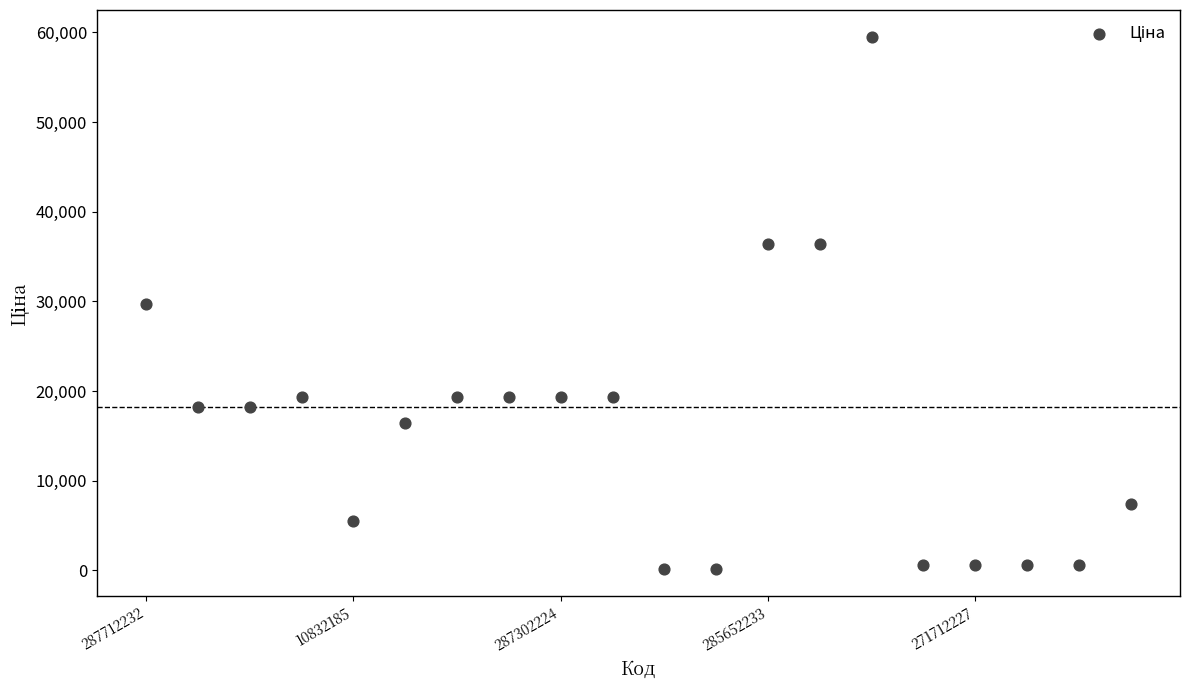

What is the range of Y values (max minus min)?

59412.4